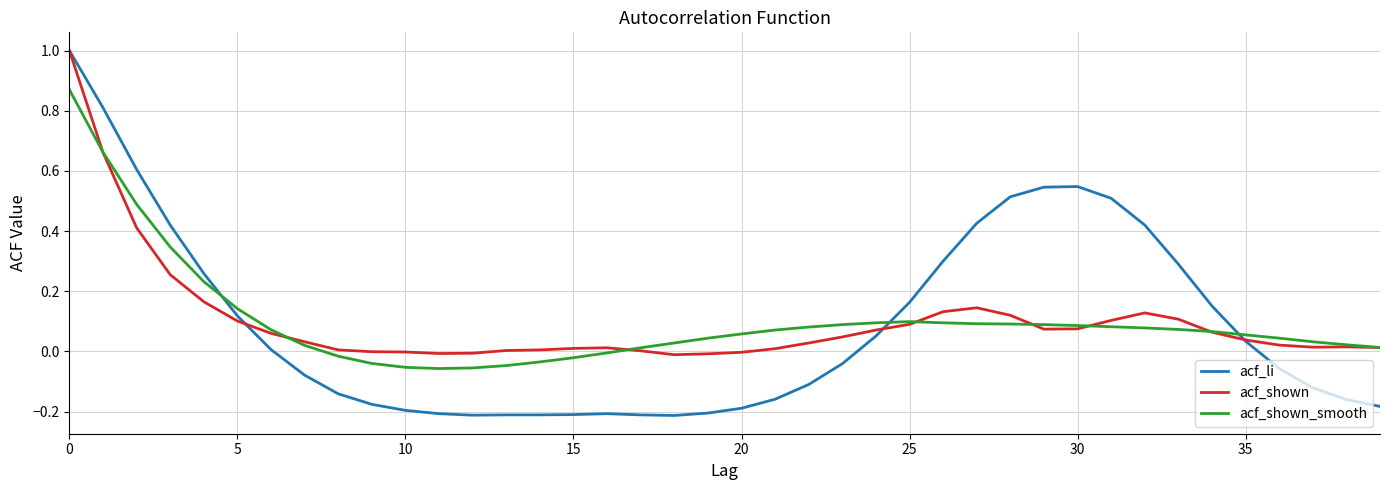

How many values in the acf_li series exceed 0?

19